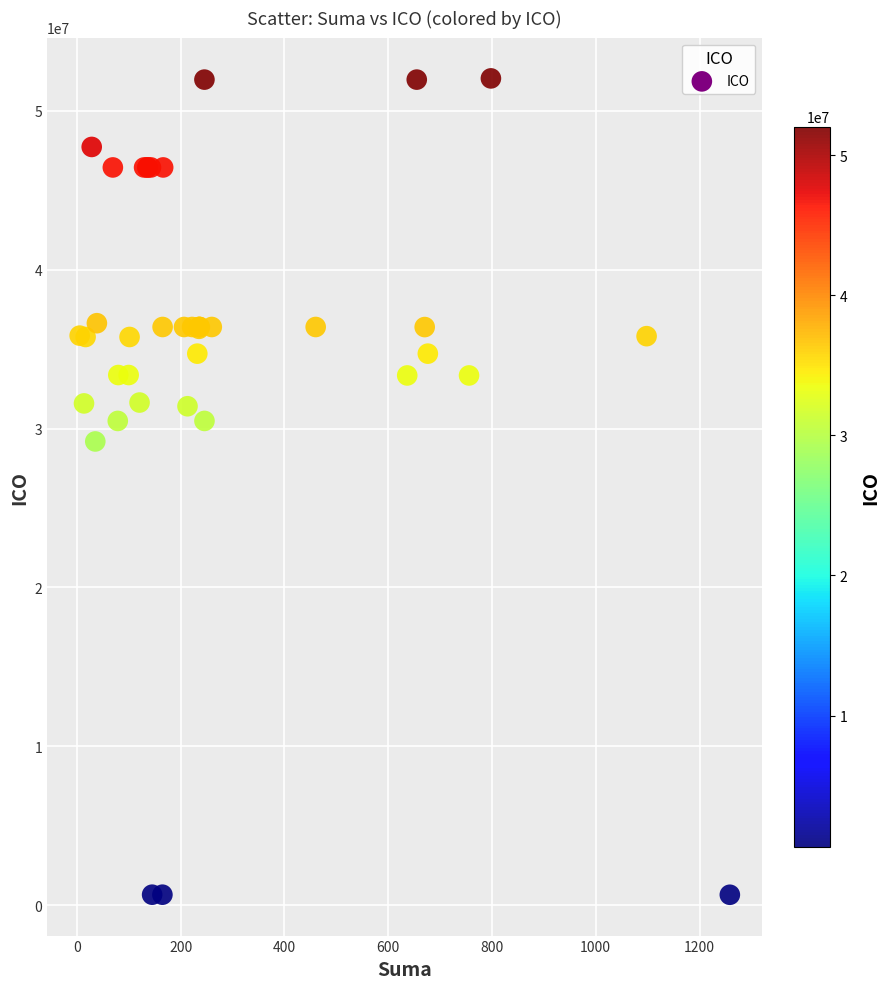

What Y value in the scatter plot is closest to 26345811?

29186366